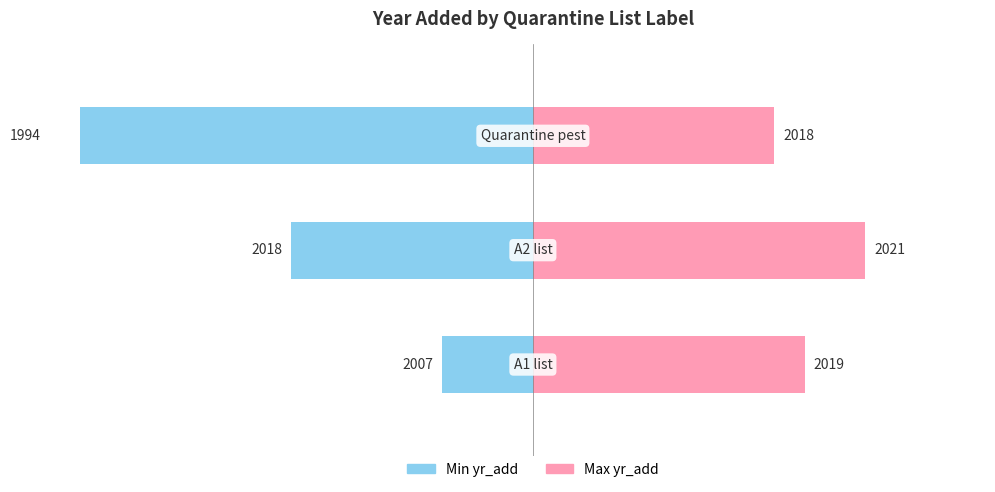

Between 0 and 2, which series saw the biggest shift?

Min yr_add